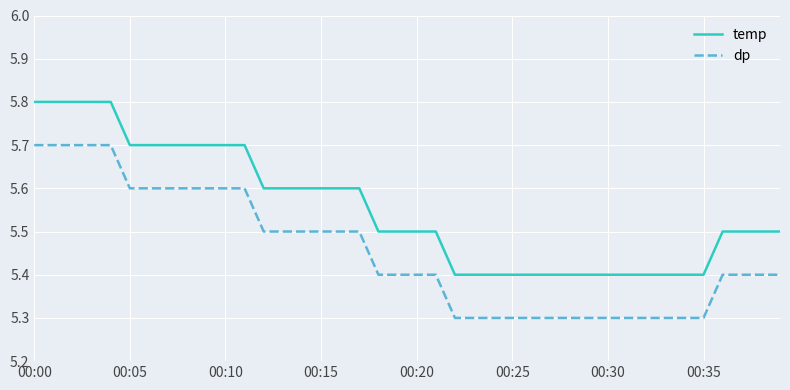

Rank the series by their average value, from lowest to highest.

dp, temp